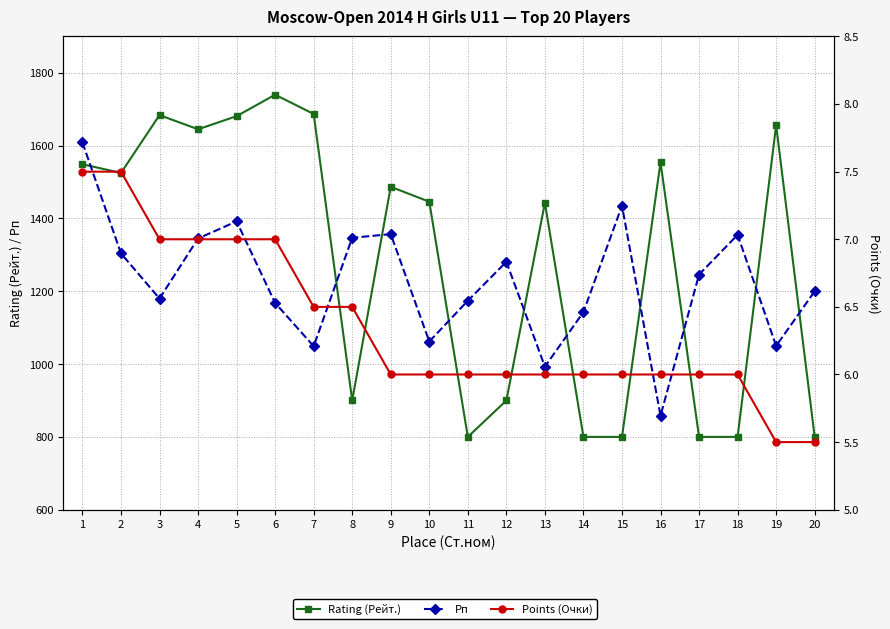

Reading right to left, list all the values displayed in this chart.

Rating (Рейт.): 20=800.0	19=1656.0	18=800.0	17=800.0	16=1554.0	15=800.0	14=800.0	13=1443.0	12=900.0	11=800.0	10=1446.0	9=1487.0	8=900.0	7=1687.0	6=1740.0	5=1681.0	4=1645.0	3=1684.0	2=1525.0	1=1549.0
Рп: 20=1200.0	19=1050.0	18=1355.0	17=1246.0	16=858.0	15=1435.0	14=1143.0	13=993.0	12=1281.0	11=1174.0	10=1062.0	9=1357.0	8=1347.0	7=1049.0	6=1168.0	5=1392.0	4=1345.0	3=1180.0	2=1304.0	1=1609.0
Points (Очки): 20=5.5	19=5.5	18=6.0	17=6.0	16=6.0	15=6.0	14=6.0	13=6.0	12=6.0	11=6.0	10=6.0	9=6.0	8=6.5	7=6.5	6=7.0	5=7.0	4=7.0	3=7.0	2=7.5	1=7.5